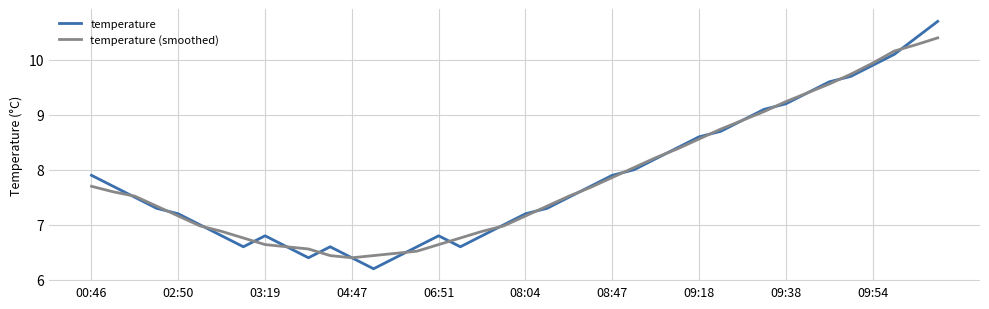

Reading right to left, list all the values displayed in this chart.

temperature: 10.7	10.4	10.1	9.9	9.7	9.6	9.4	9.2	9.1	8.9	8.7	8.6	8.4	8.2	8.0	7.9	7.7	7.5	7.3	7.2	7.0	6.8	6.6	6.8	6.6	6.4	6.2	6.4	6.6	6.4	6.6	6.8	6.6	6.8	7.0	7.2	7.3	7.5	7.7	7.9
temperature (smoothed): 10.4	10.3	10.2	9.9	9.7	9.6	9.4	9.2	9.1	8.9	8.7	8.6	8.4	8.2	8.0	7.9	7.7	7.5	7.3	7.2	7.0	6.9	6.8	6.6	6.5	6.5	6.4	6.4	6.4	6.6	6.6	6.6	6.8	6.9	7.0	7.2	7.3	7.5	7.6	7.7